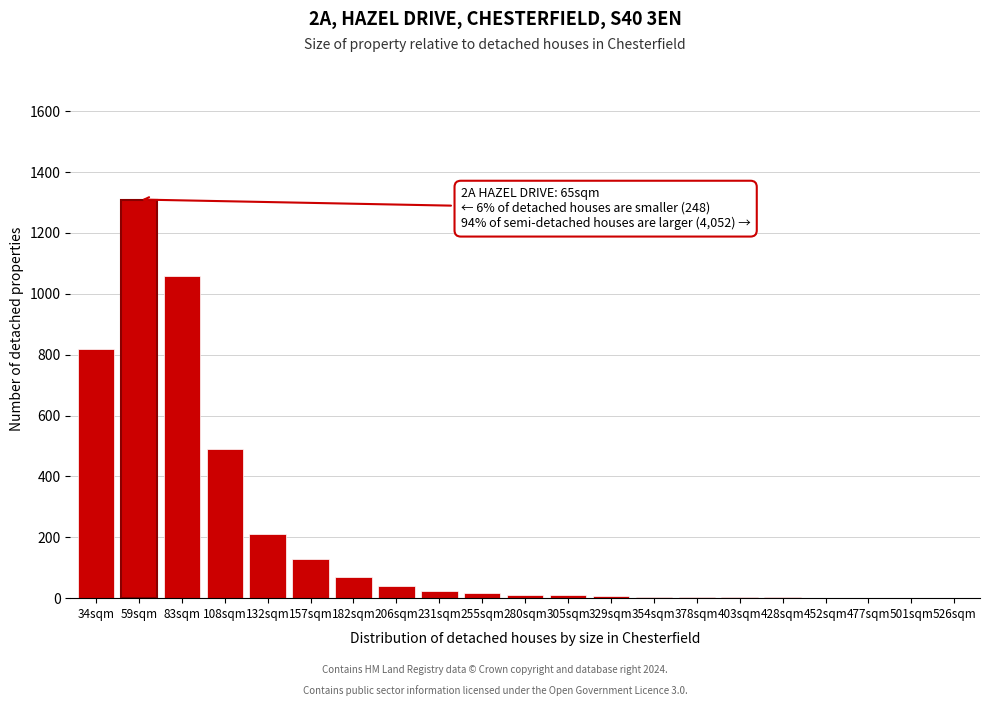

Which category has the highest value across all series?

59sqm